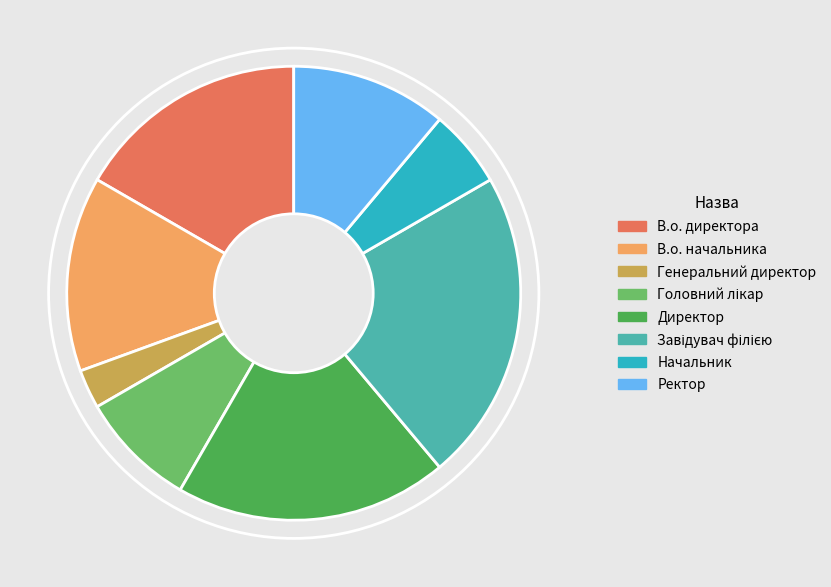

Do Директор and В.о. директора together represent more than half of the pie?

No